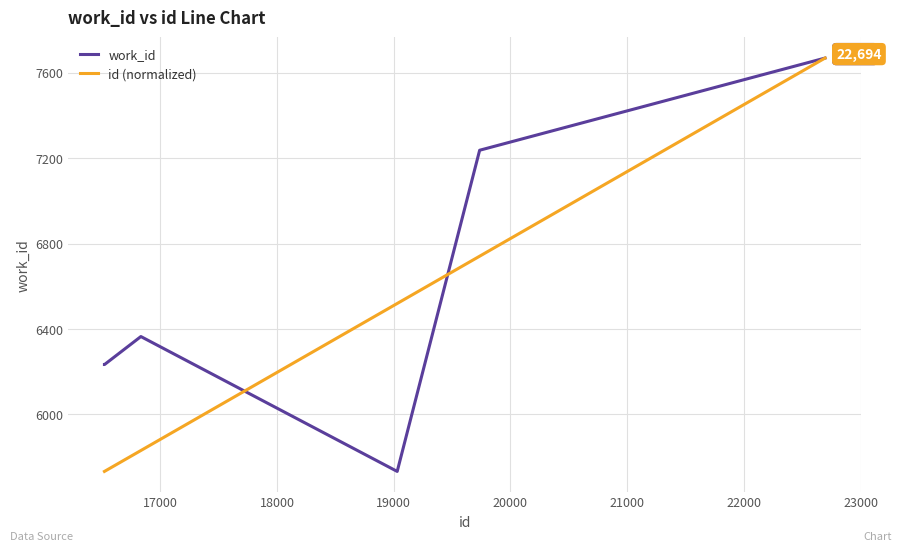

True or false: work_id has more than 0 points higher than both neighbors.

True